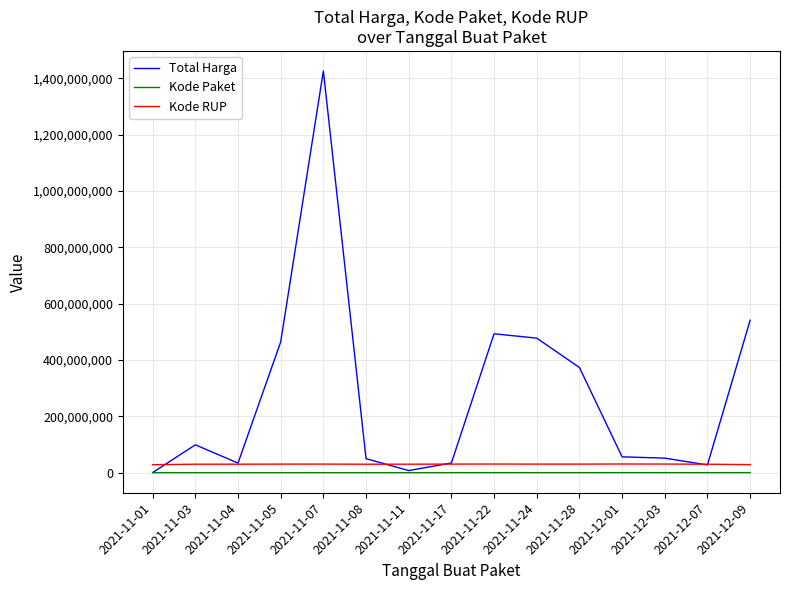

What is the maximum value shown in the chart?

1425867900